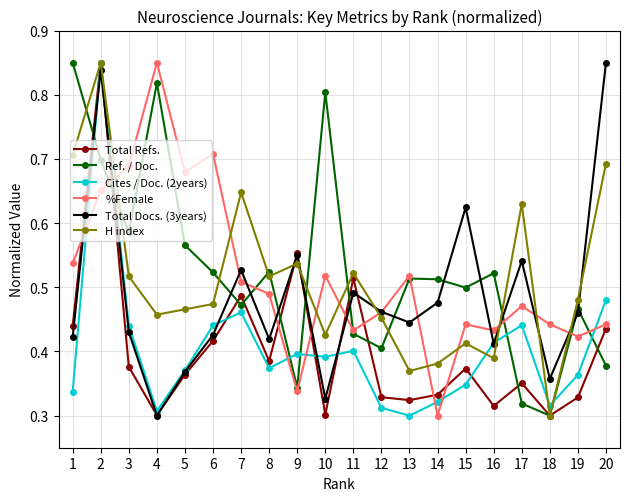

What are all the series names shown in the legend?

Total Refs., Ref. / Doc., Cites / Doc. (2years), %Female, Total Docs. (3years), H index